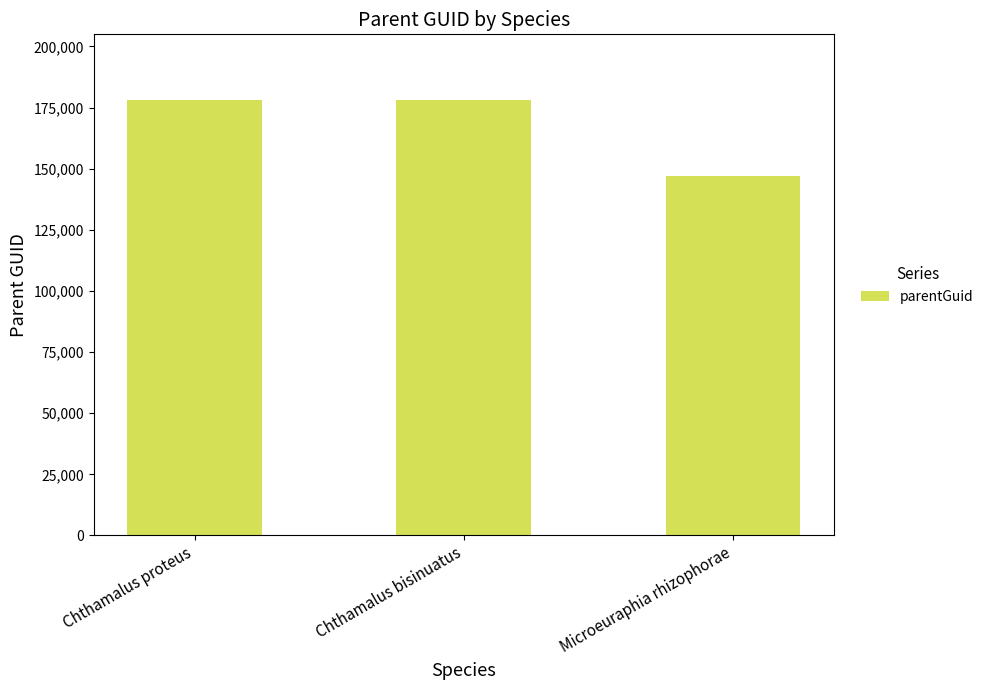

What is the difference between the maximum and minimum values?

31289